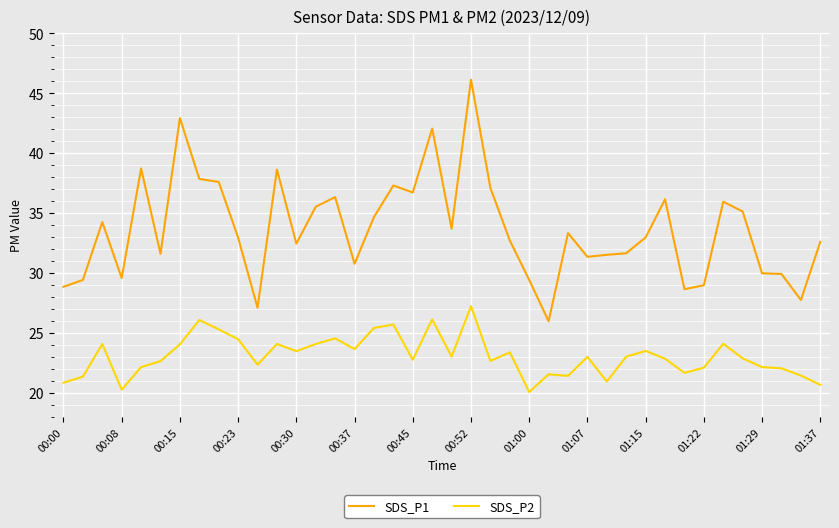

True or false: SDS_P1 and SDS_P2 cross at least once.

False